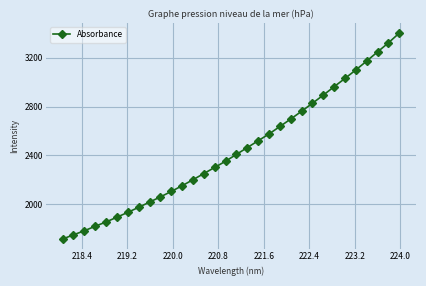

What is the smallest value displayed?

1715.2